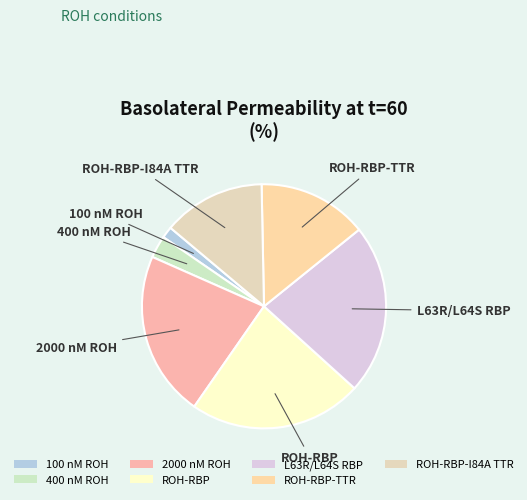

True or false: ROH-RBP accounts for 30% of the total.

False